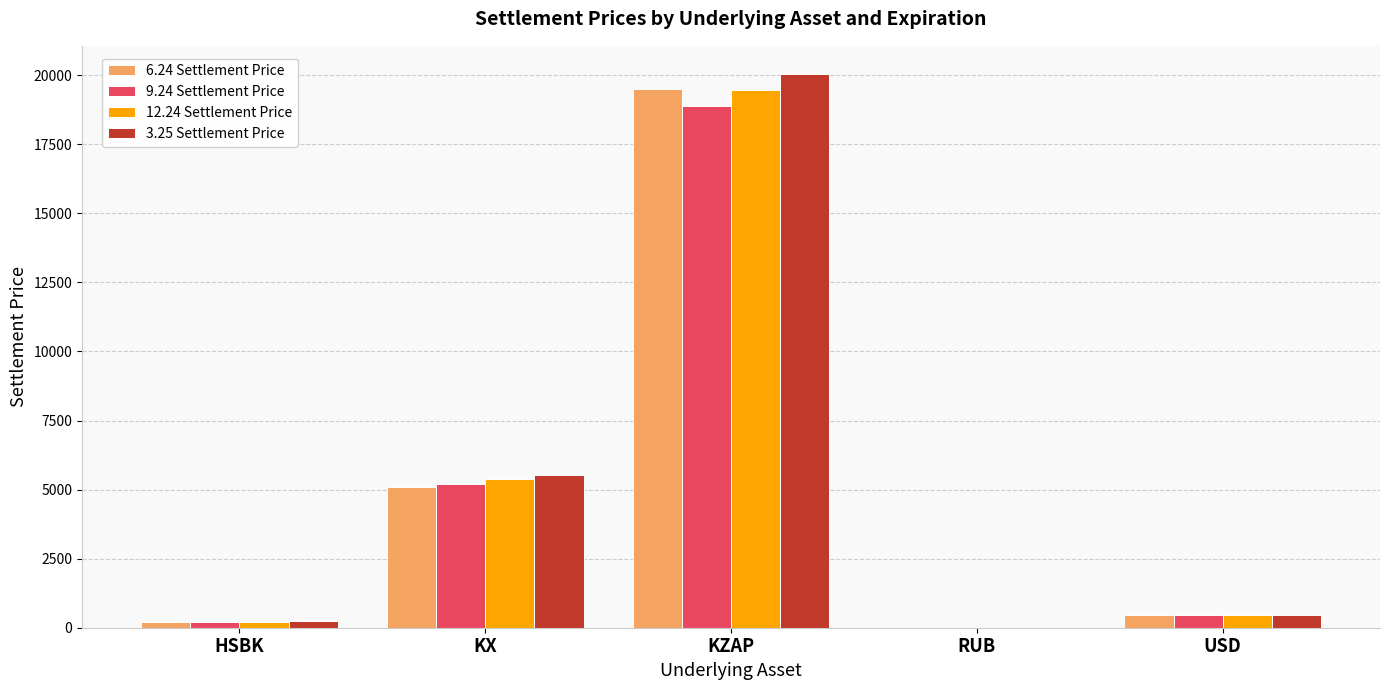

What are all the series names shown in the legend?

6.24 Settlement Price, 9.24 Settlement Price, 12.24 Settlement Price, 3.25 Settlement Price